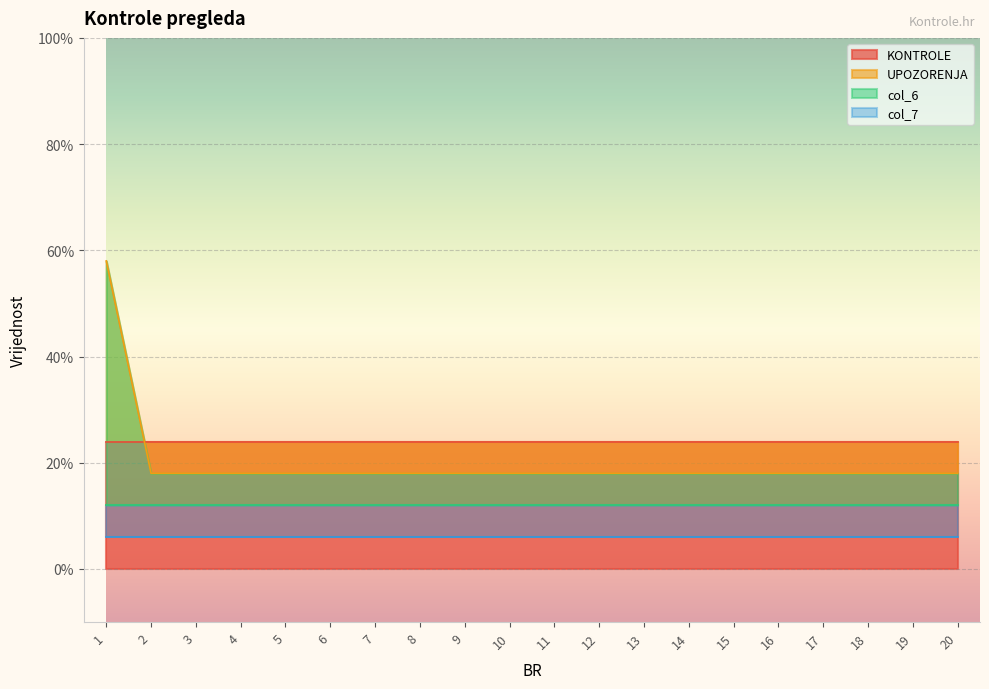

How many series are shown in this chart?

4